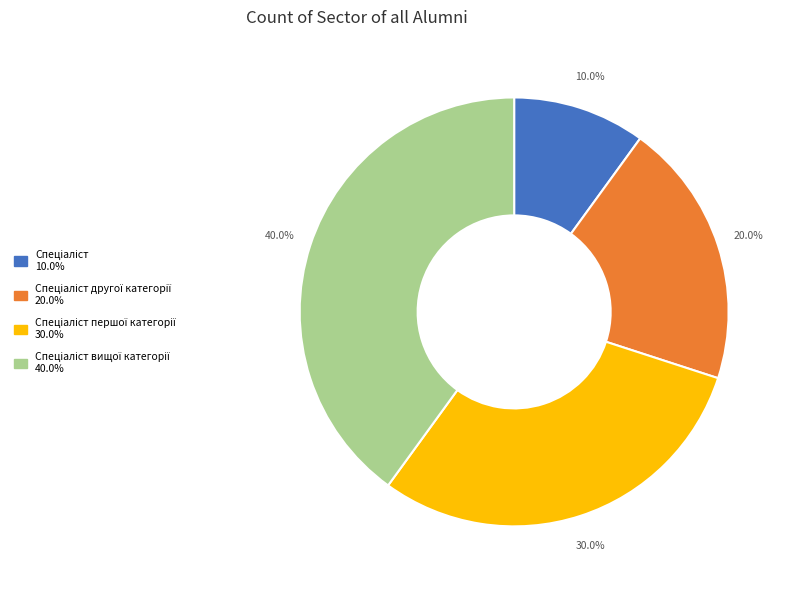

Does any single category account for the majority?

No